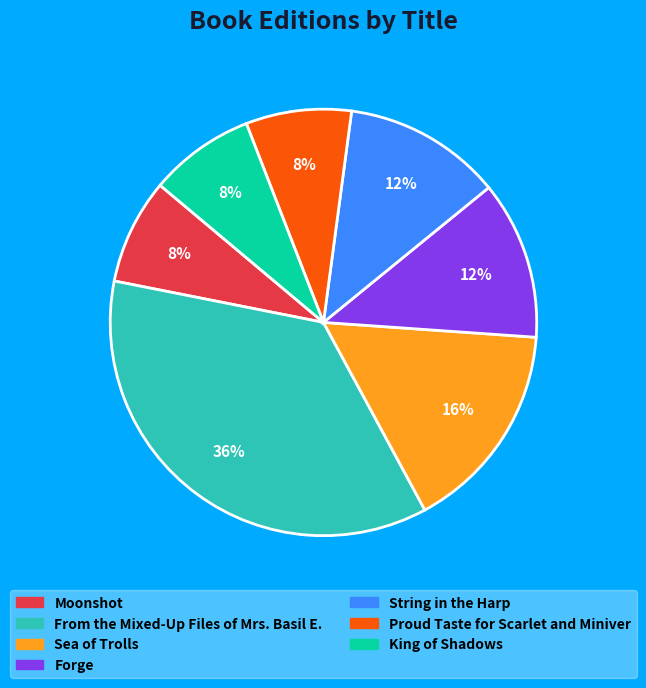

How many slices are in this pie chart?

7